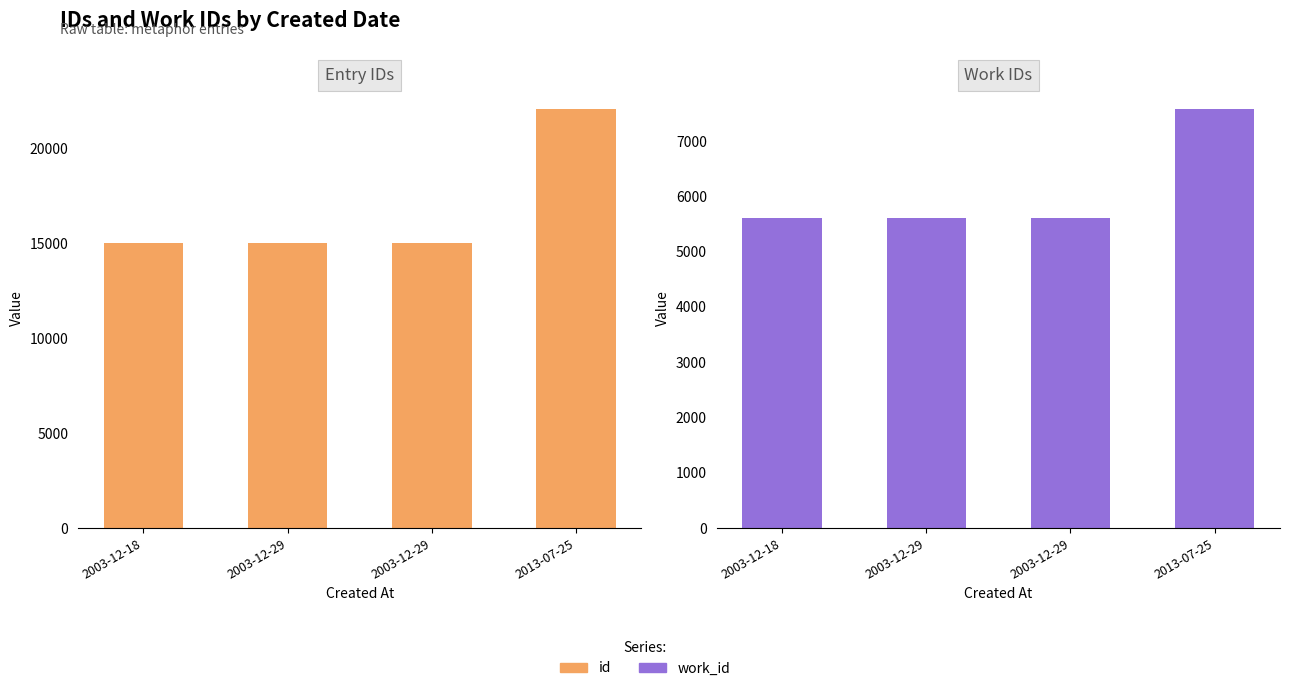

Is the value of work_id at 2013-07-25 greater than the value of id at 2003-12-18?

No